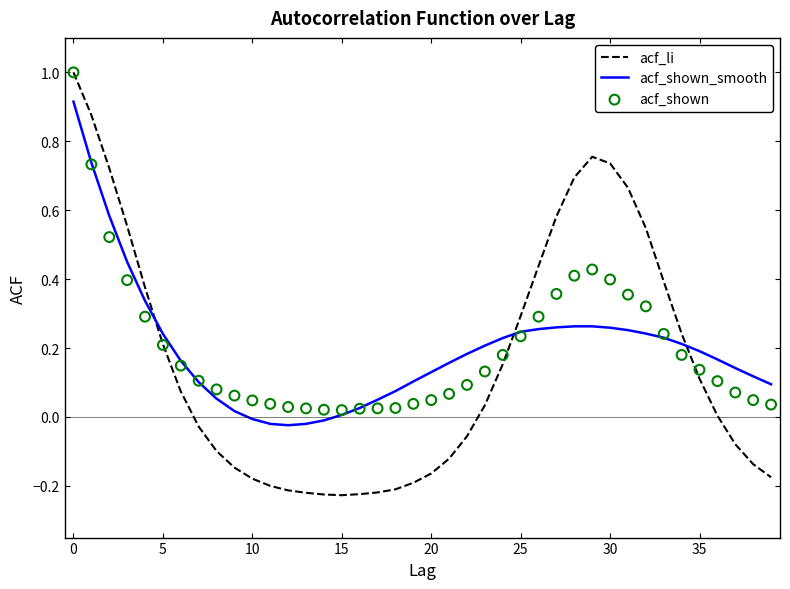

True or false: acf_li and acf_shown_smooth cross at least once.

True